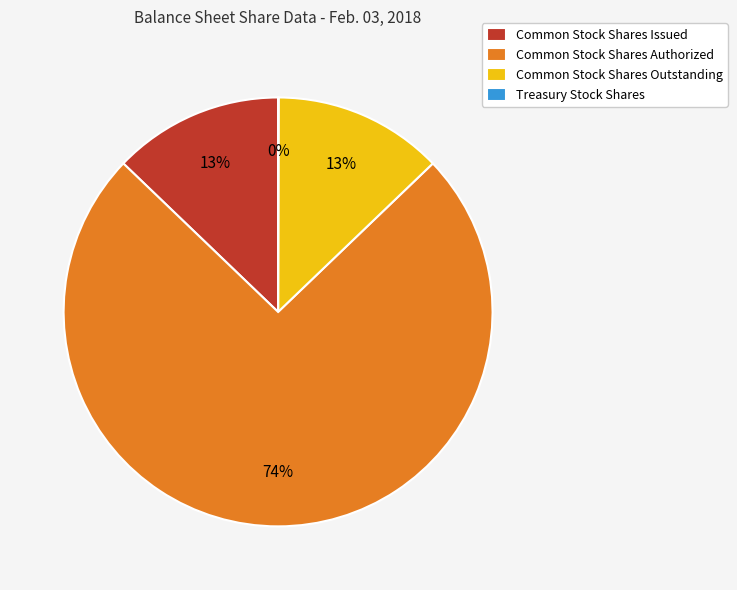

Do Common Stock Shares Outstanding and Common Stock Shares Issued together represent more than half of the pie?

No